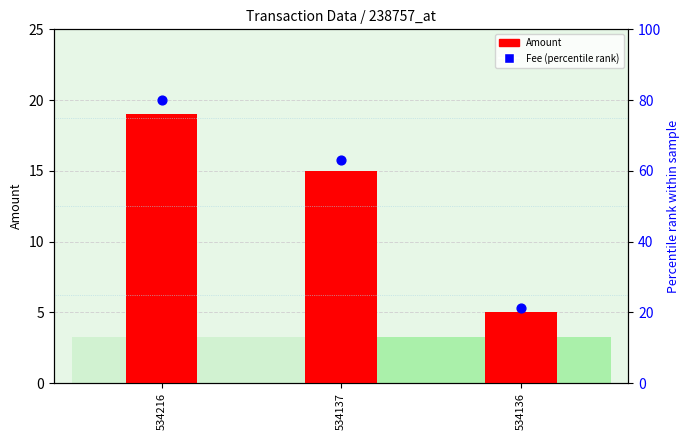

At which category is the sum across all series the highest?

534216